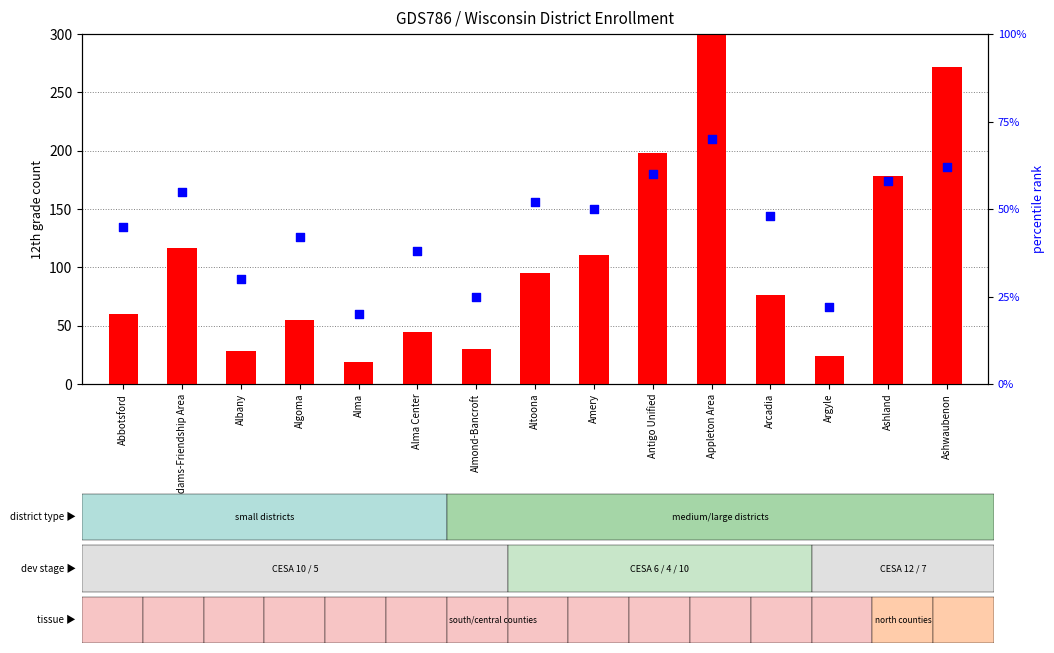

Is the value of 12th grade count at Amery greater than the value of percentile rank within the sample at Ashwaubenon?

Yes